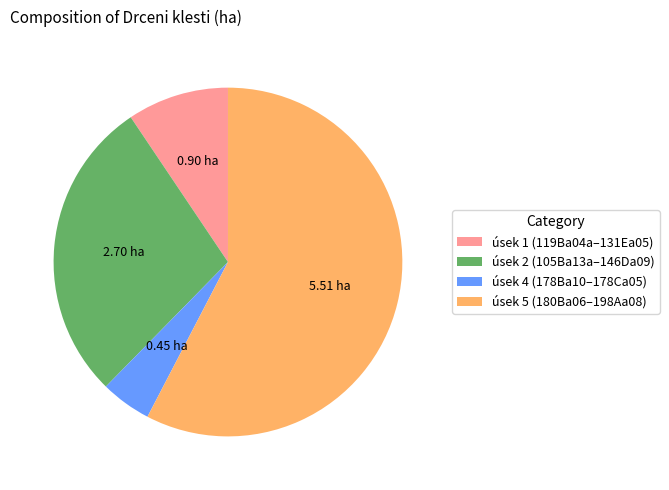

Count the number of slices in the pie.

4